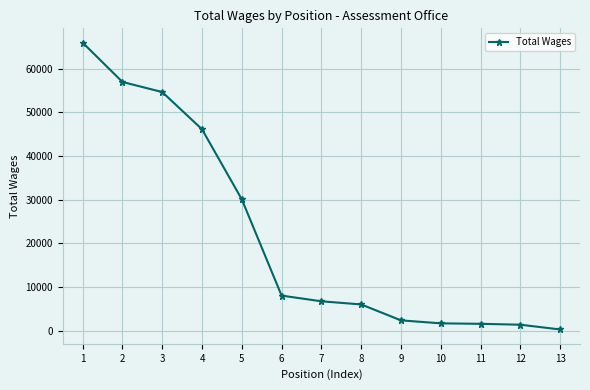

True or false: the data shows 6732 at 7.

True